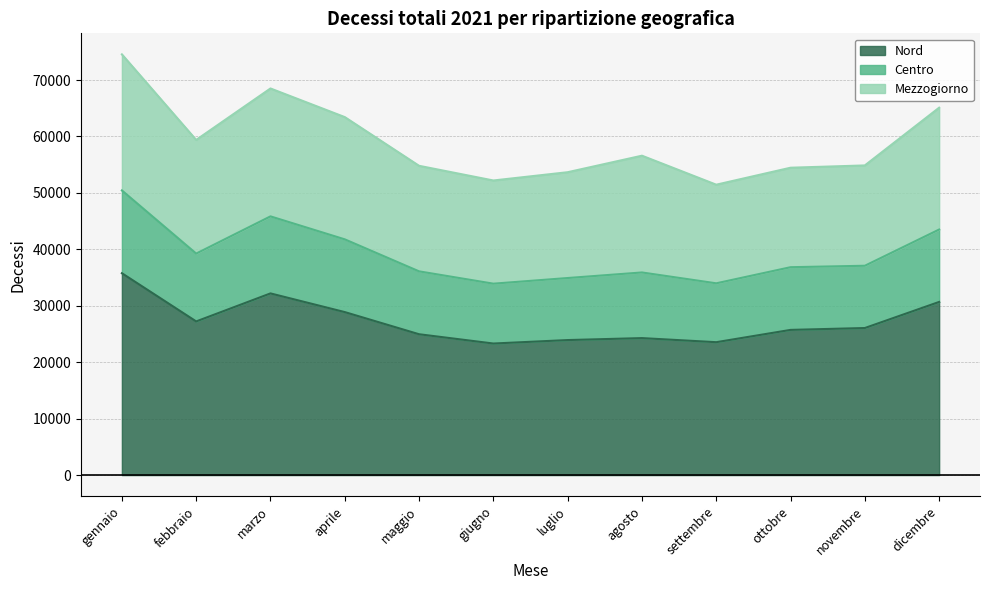

Is it true that Centro equals 116283 at dicembre?

False